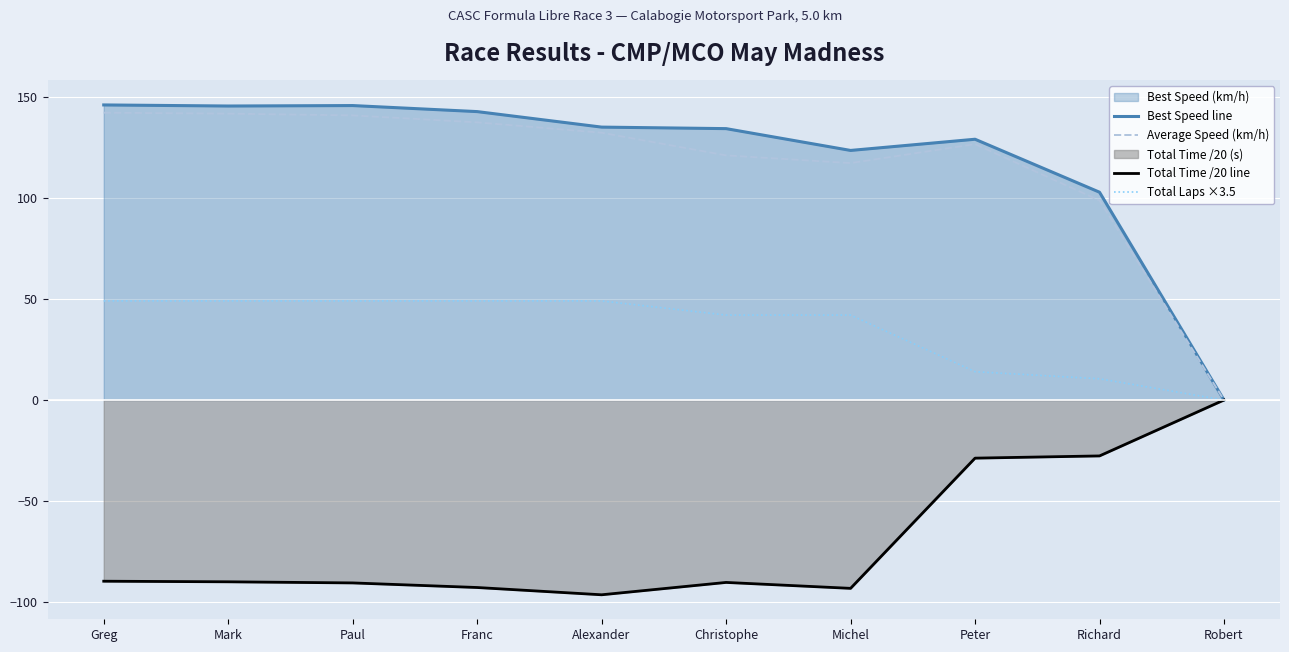

At which category is the sum across all series the highest?

Greg